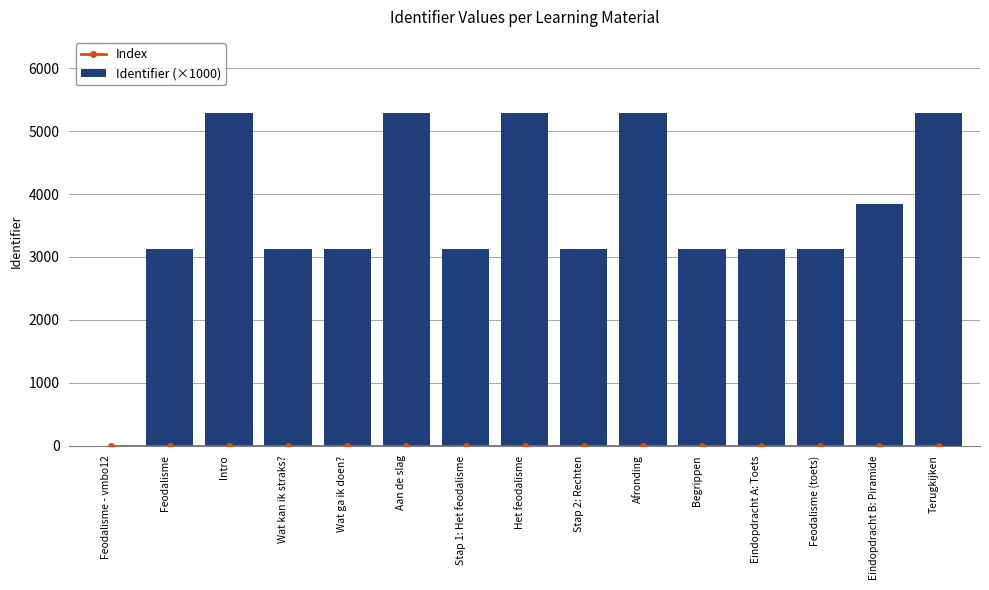

True or false: Identifier (×1000) has a value of 3134.1 at Begrippen.

True